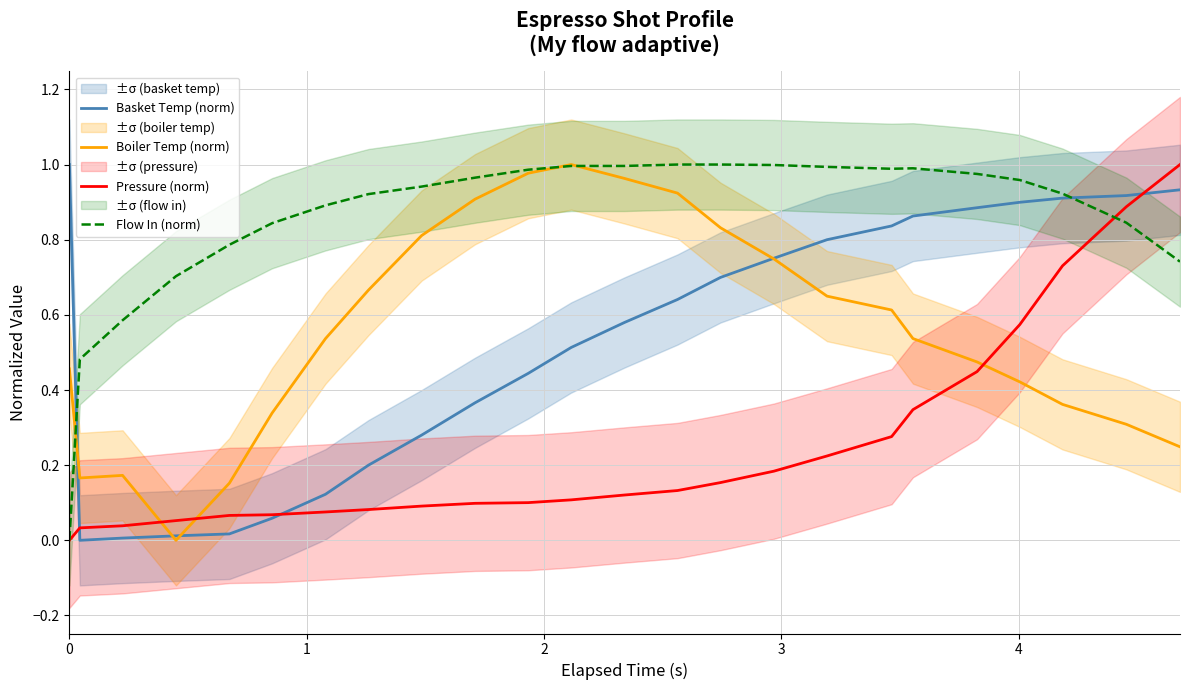

At which category does Boiler Temp (norm) reach its first local valley?

1